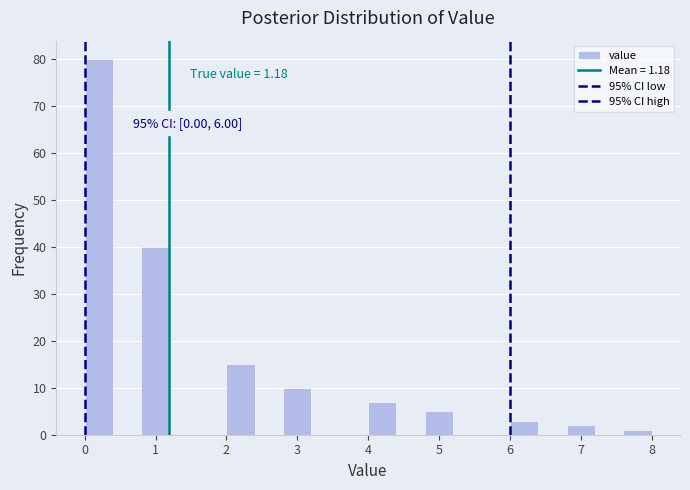

Which range on the x-axis has the tallest bar?

0.0 to 0.4